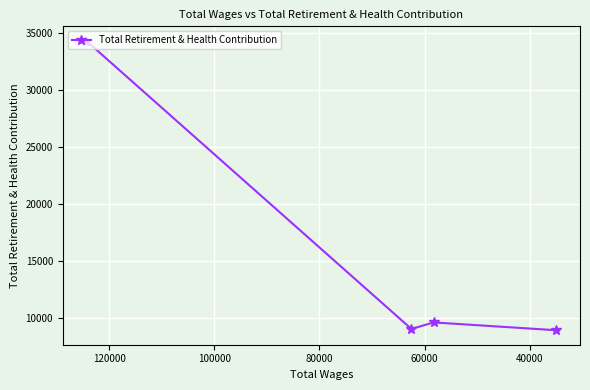

What value does the data have at 40000?

9015